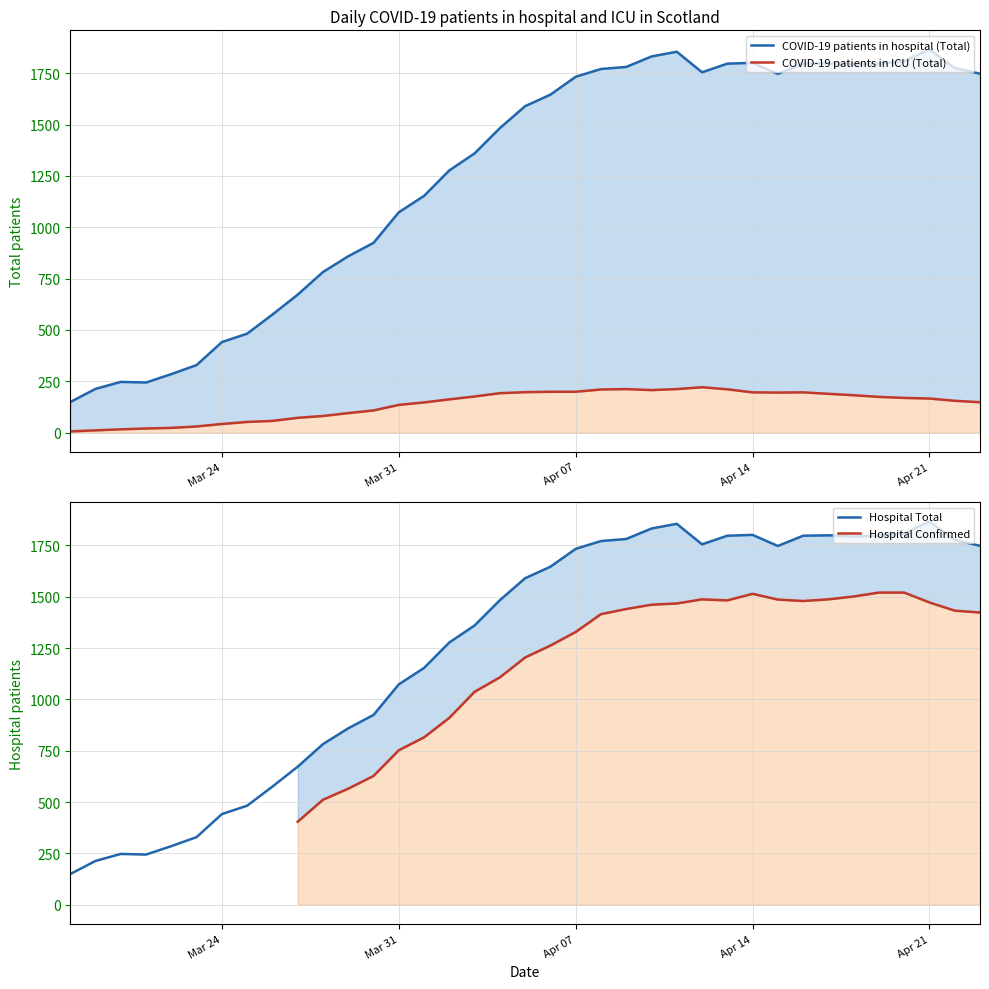

At which label is Hospital Total closest to 1007?

Mar 31